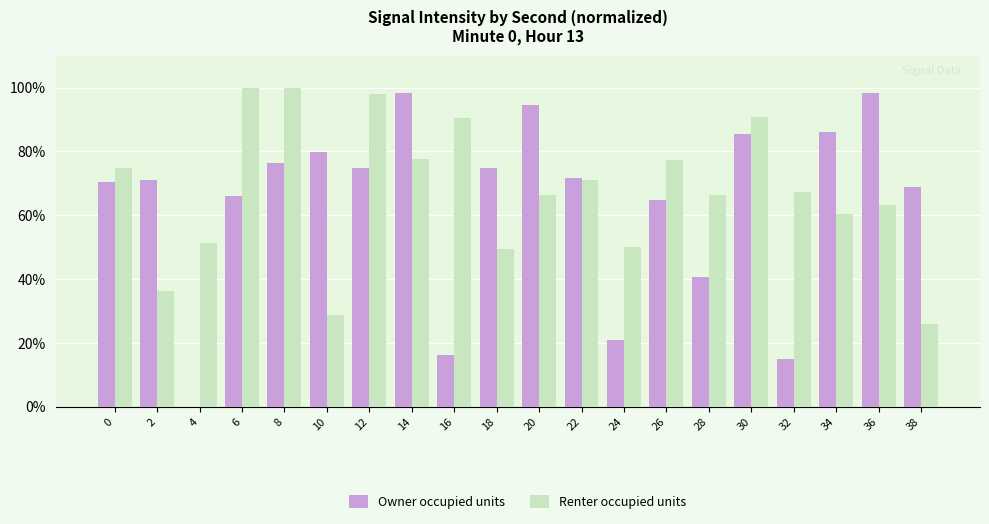

How many groups of bars are there?

20